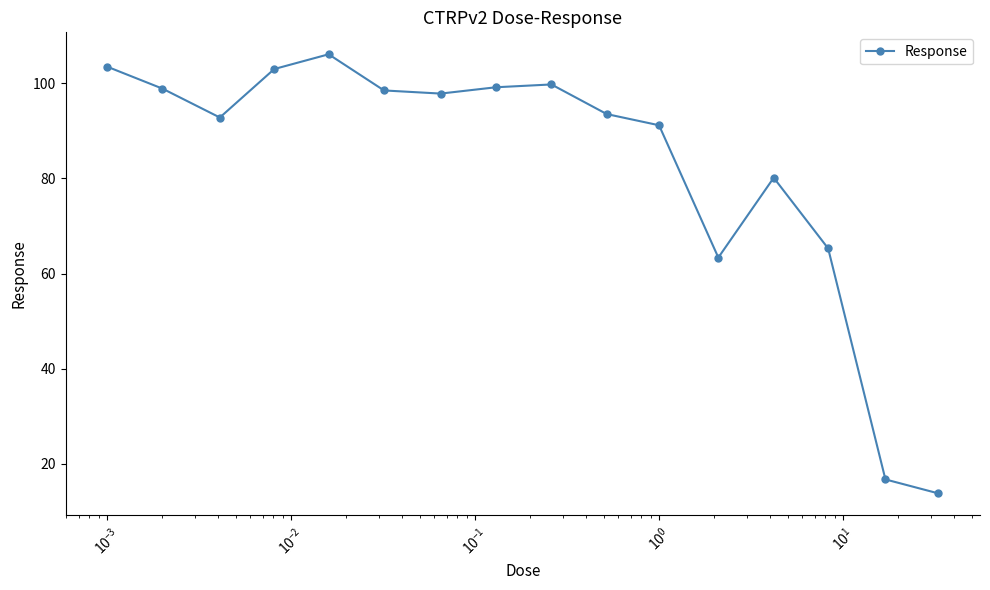

What is the smallest value displayed?

13.8